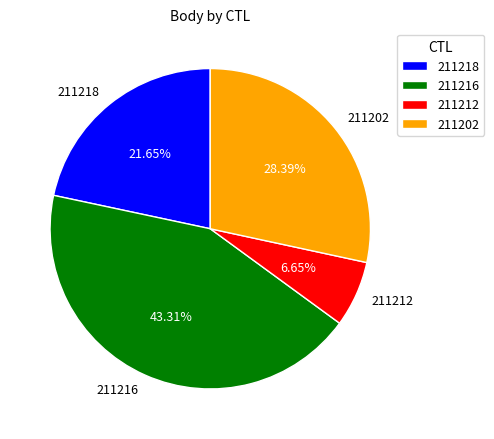

Which slice is the smallest?

211212